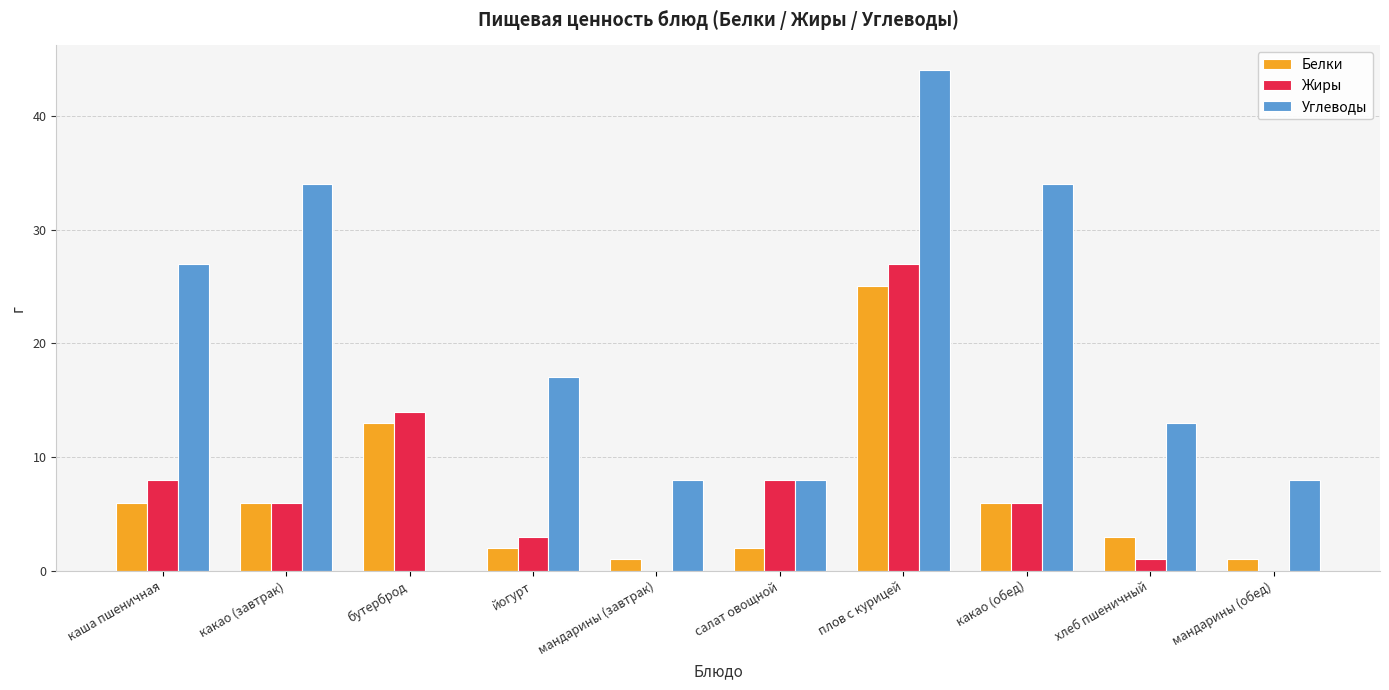

Reading right to left, what are all the values shown in this chart?

Белки: мандарины (обед)=1	хлеб пшеничный=3	какао (обед)=6	плов с курицей=25	салат овощной=2	мандарины (завтрак)=1	йогурт=2	бутерброд=13	какао (завтрак)=6	каша пшеничная=6
Жиры: мандарины (обед)=0	хлеб пшеничный=1	какао (обед)=6	плов с курицей=27	салат овощной=8	мандарины (завтрак)=0	йогурт=3	бутерброд=14	какао (завтрак)=6	каша пшеничная=8
Углеводы: мандарины (обед)=8	хлеб пшеничный=13	какао (обед)=34	плов с курицей=44	салат овощной=8	мандарины (завтрак)=8	йогурт=17	бутерброд=0	какао (завтрак)=34	каша пшеничная=27